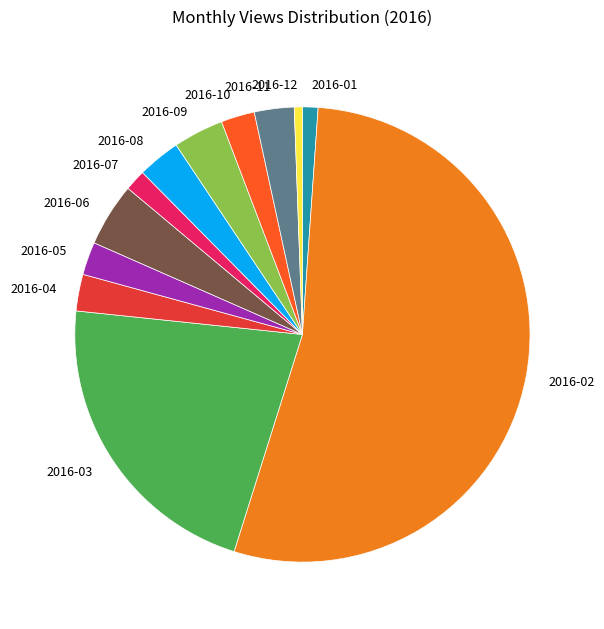

Which slice represents more than half of the pie?

2016-02